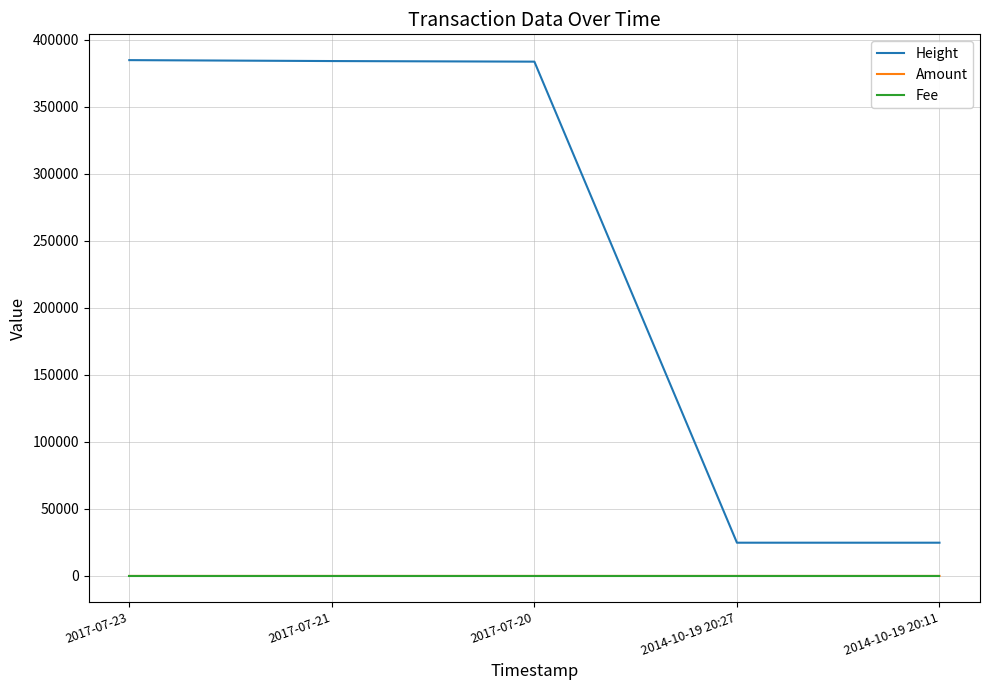

Is the value of Fee at 2017-07-20 greater than the value of Height at 2017-07-20?

No